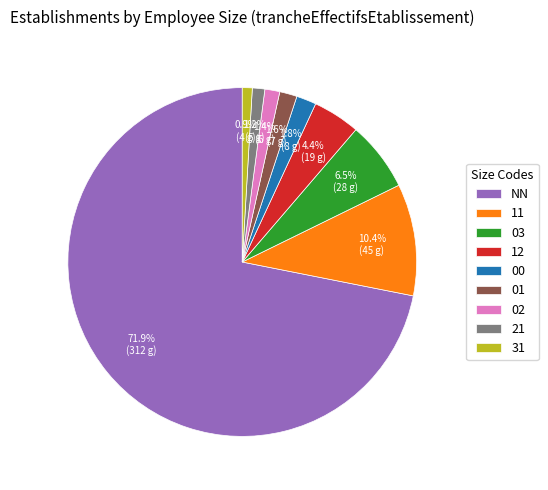

To the nearest percent, what percentage of the pie is NN?

72%